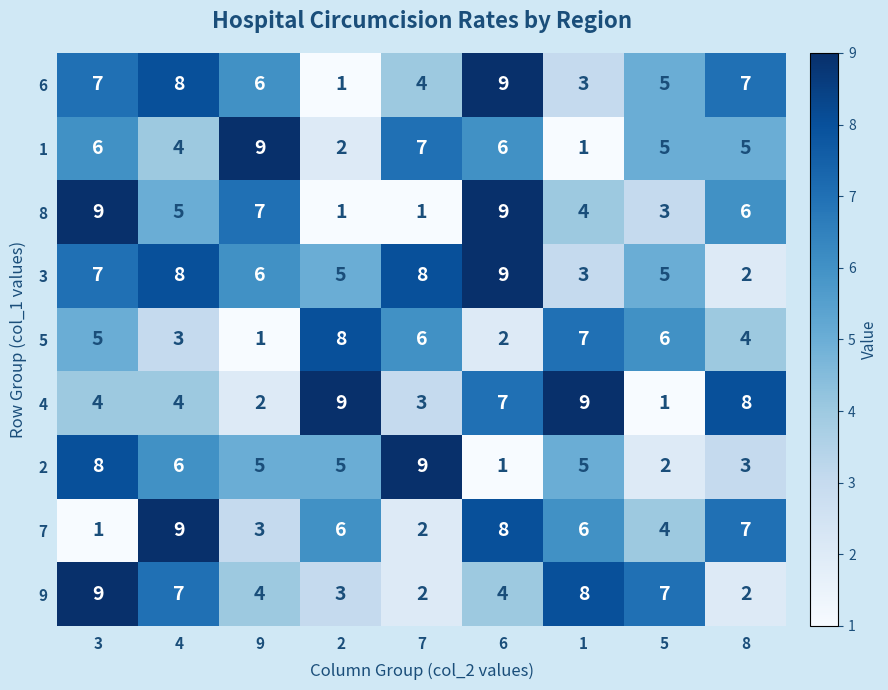

What is the difference between the maximum and minimum values in the 8 series?

8